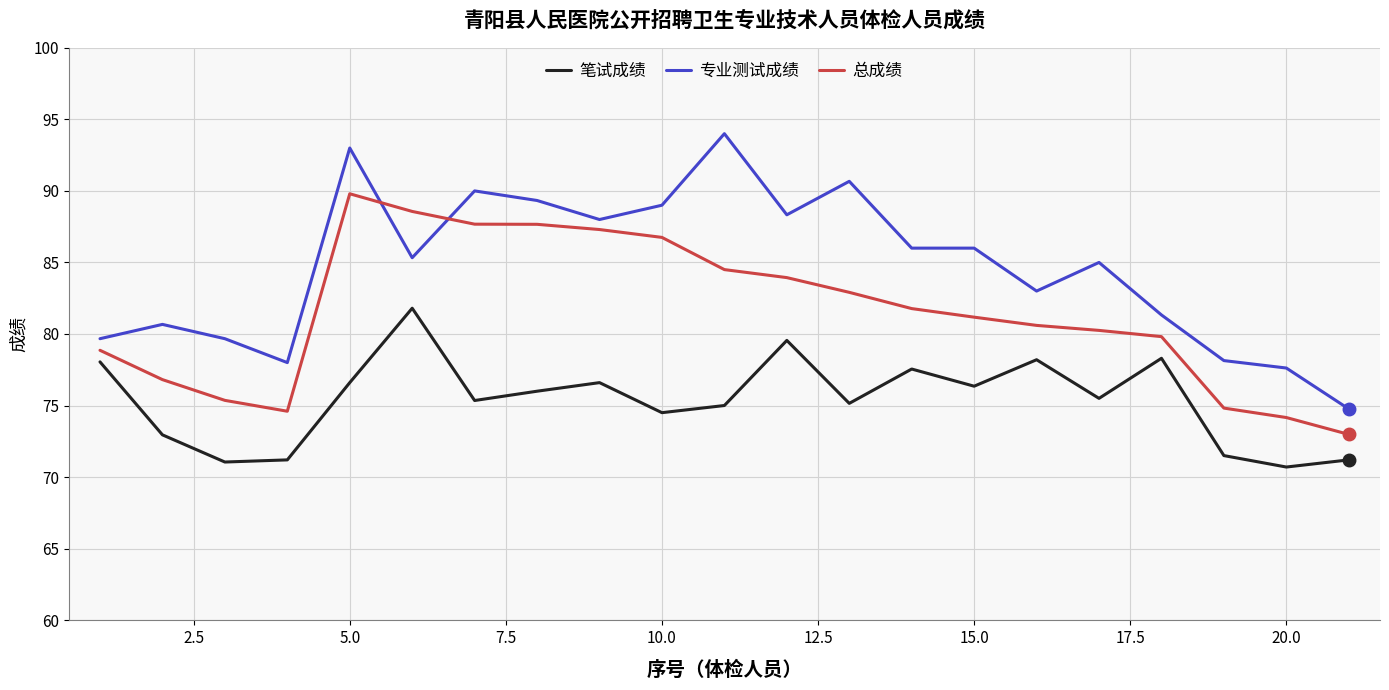

Which series has the largest range (max minus min)?

专业测试成绩